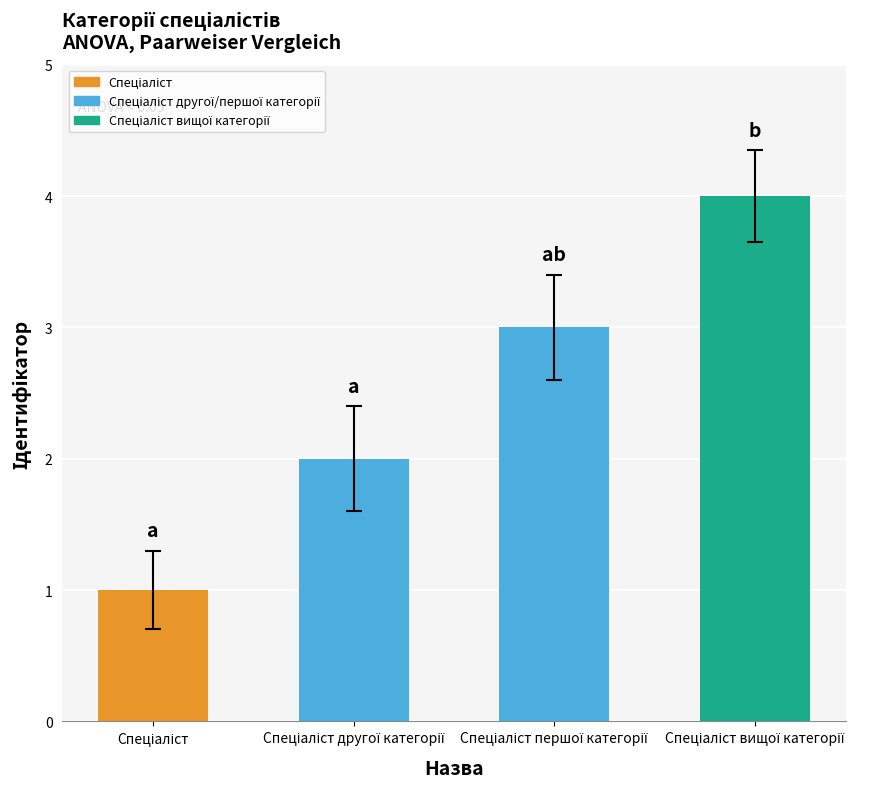

Reading left to right, what are all the values shown in this chart?

1	2	3	4